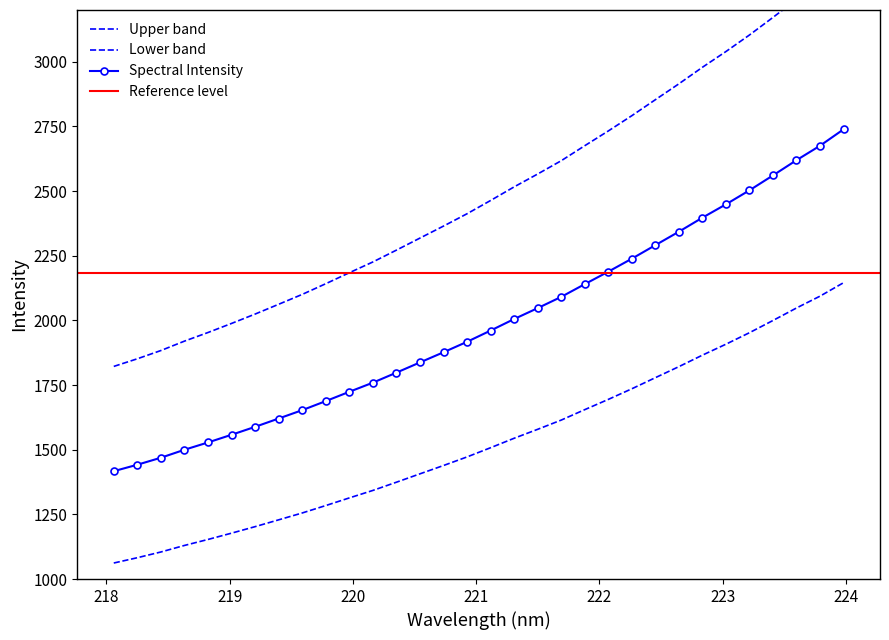

Reading right to left, what are all the values shown in this chart?

3381.5	3306.7	3240.9	3171.4	3103.4	3039.5	2978.5	2914.6	2853.2	2791.5	2732.4	2675.4	2617.3	2566.0	2516.2	2463.7	2412.4	2364.7	2318.3	2271.7	2226.0	2184.3	2141.9	2100.5	2062.4	2024.5	1988.3	1953.1	1919.8	1883.5	1851.5	1822.0